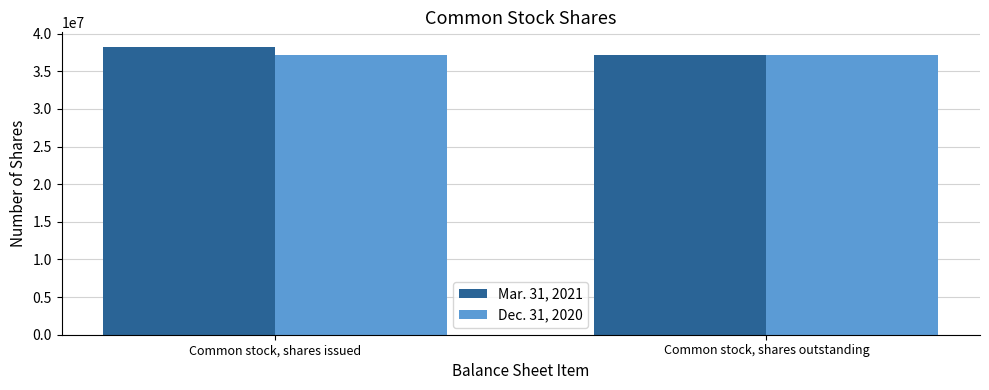

List the series in order of their peak value, highest first.

Mar. 31, 2021, Dec. 31, 2020